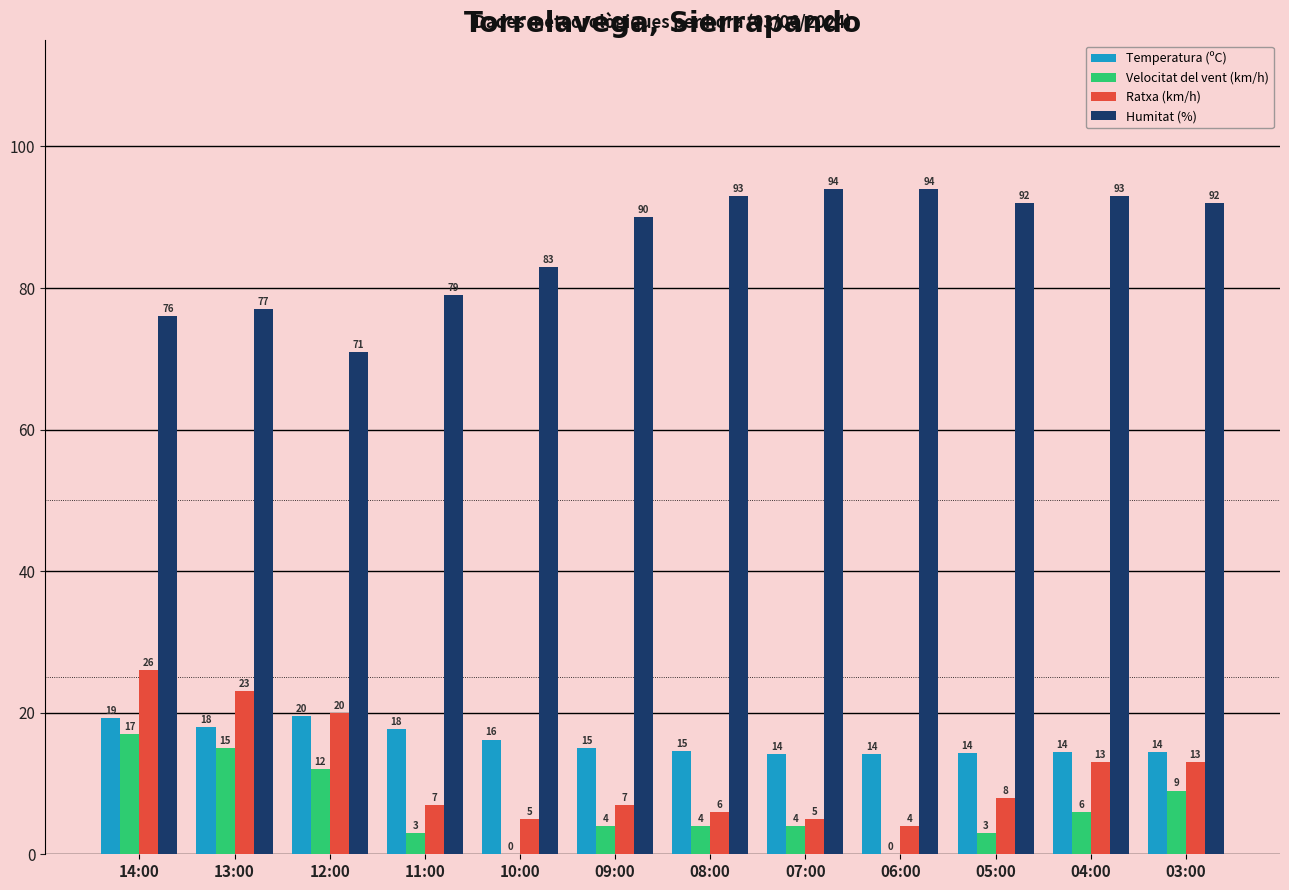

How many categories are shown in the chart?

12